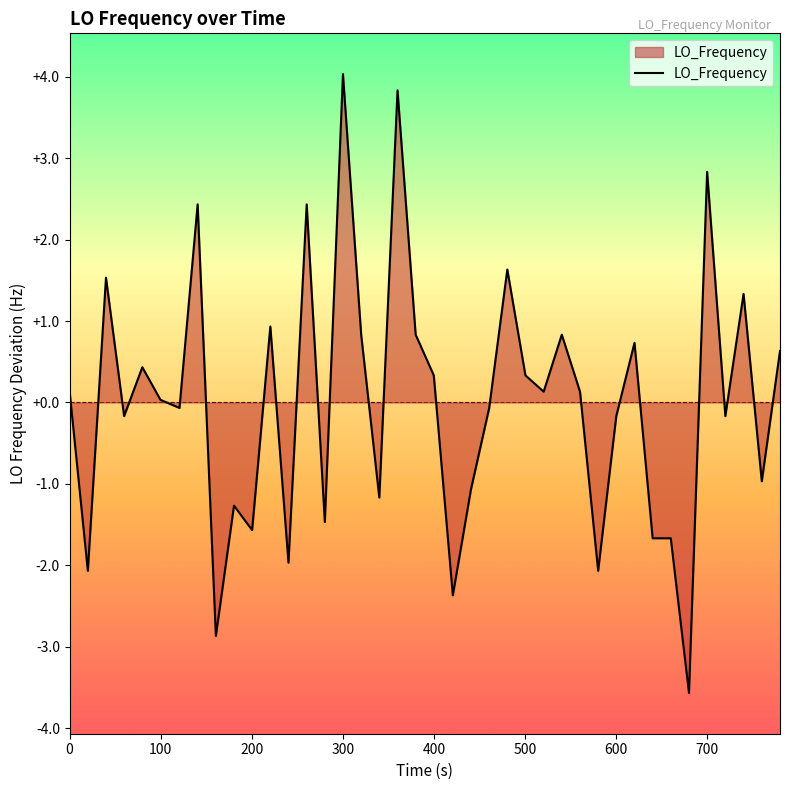

What is the difference between the maximum and minimum values?

7.6